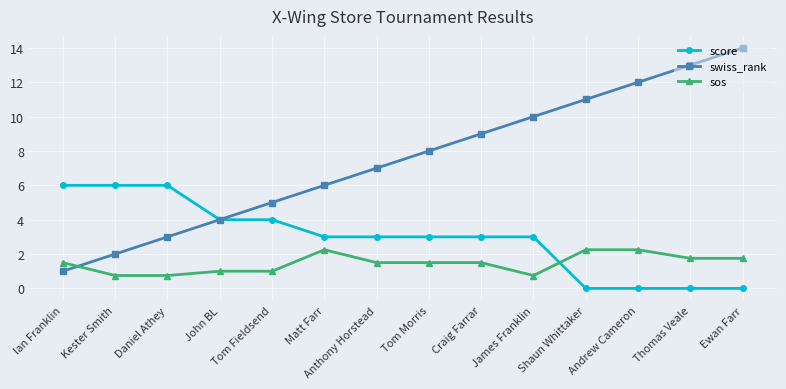

How many intersections are there between score and sos?

1